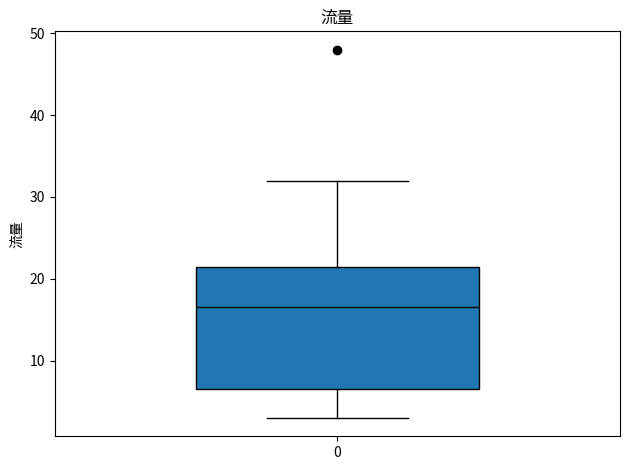

Where does the lower whisker of the box at x = 0 end on the y-axis? The values are not printed on the chart, so give them approximately, as read against the axis.

3